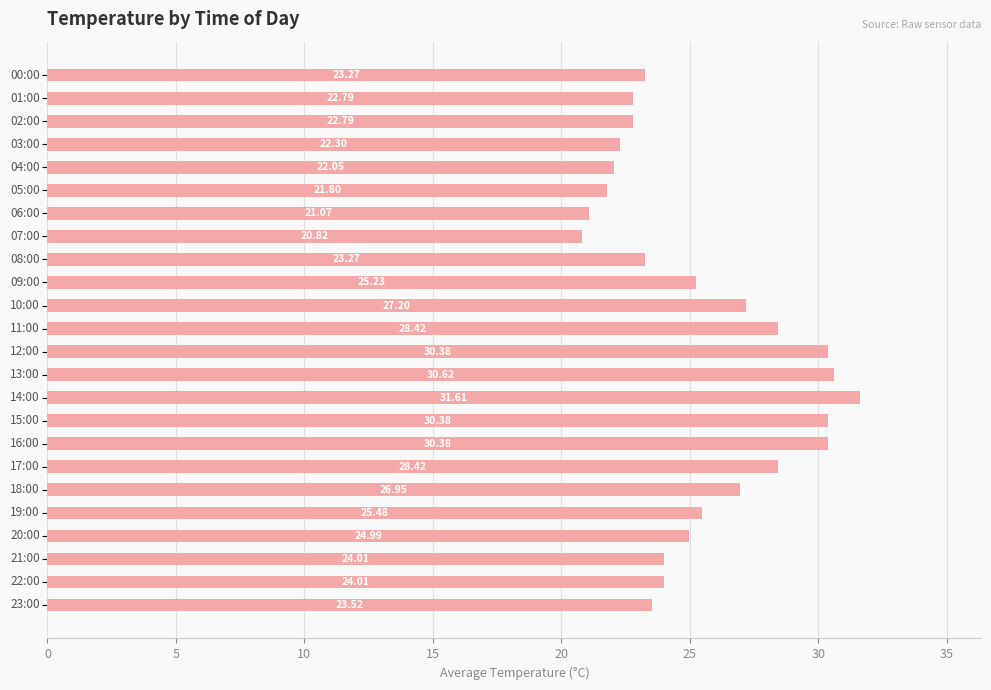

What is the minimum value shown in the chart?

20.8